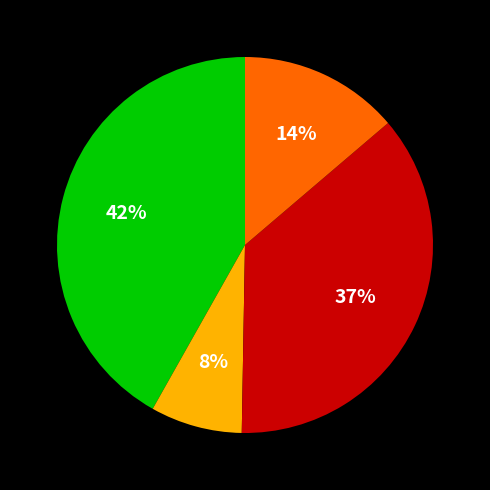

To the nearest percent, what is the average slice percentage?

25%